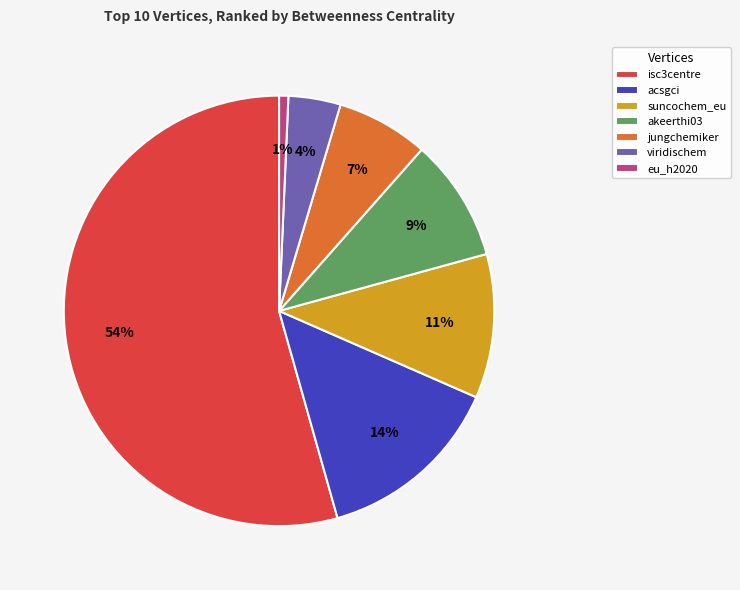

To the nearest percent, what percentage of the pie is acsgci?

14%